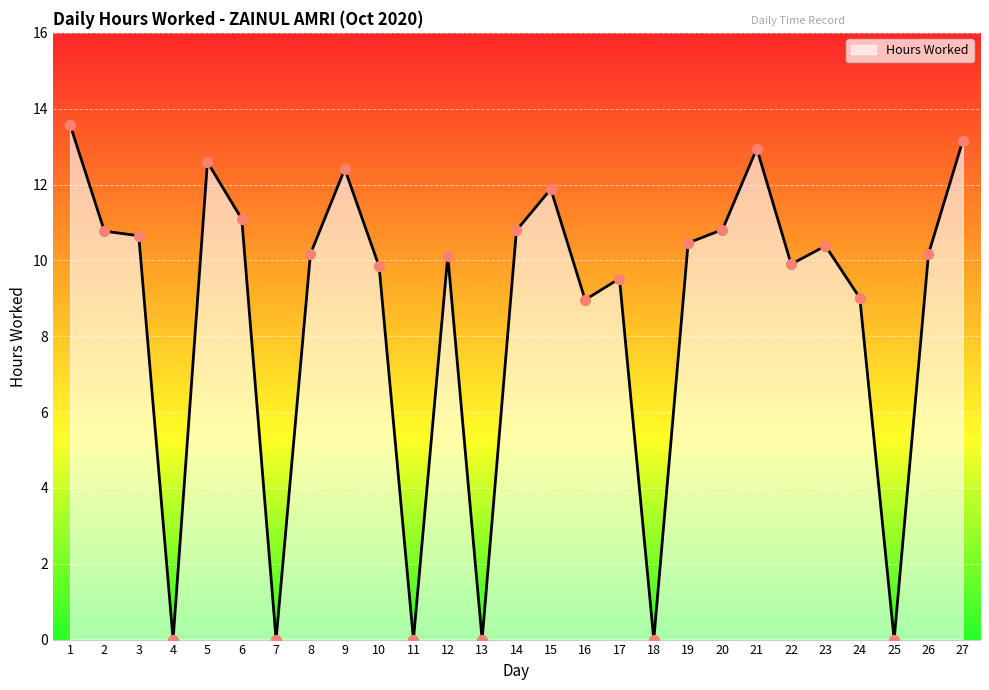

Between 25 and 3, which is larger?

3